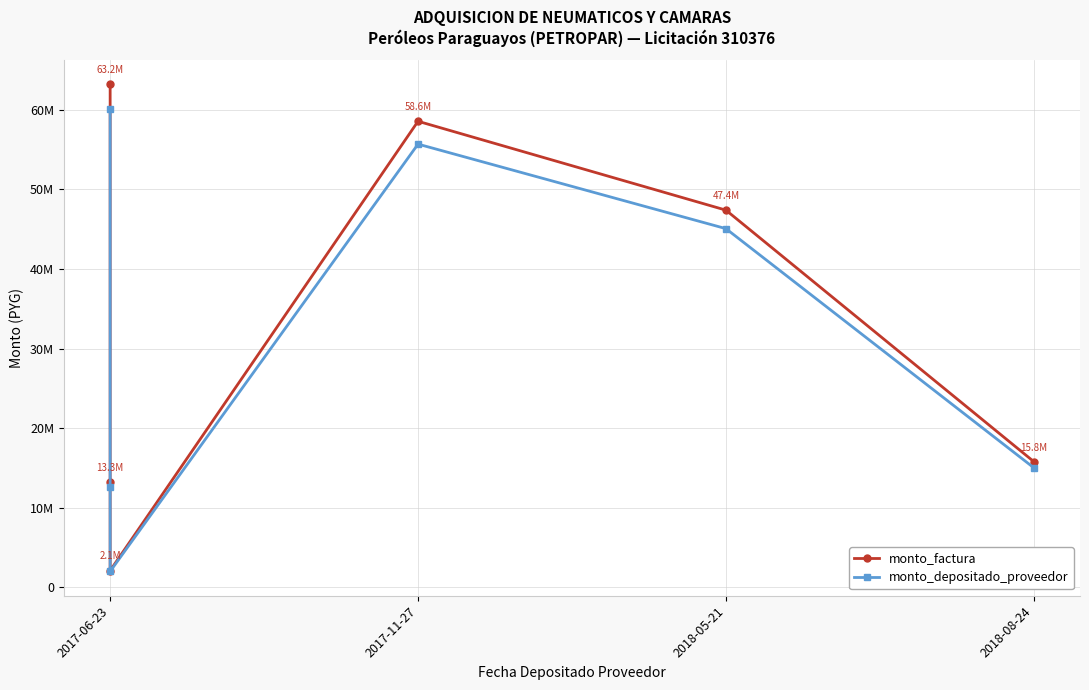

True or false: monto_depositado_proveedor has more than 1 points higher than both neighbors.

False